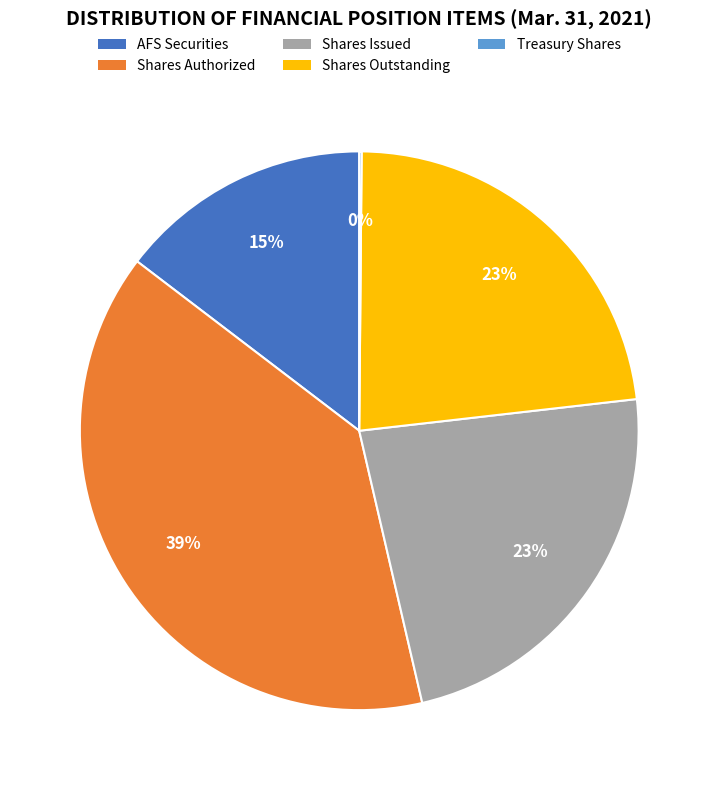

True or false: Shares Authorized accounts for 39% of the total.

True